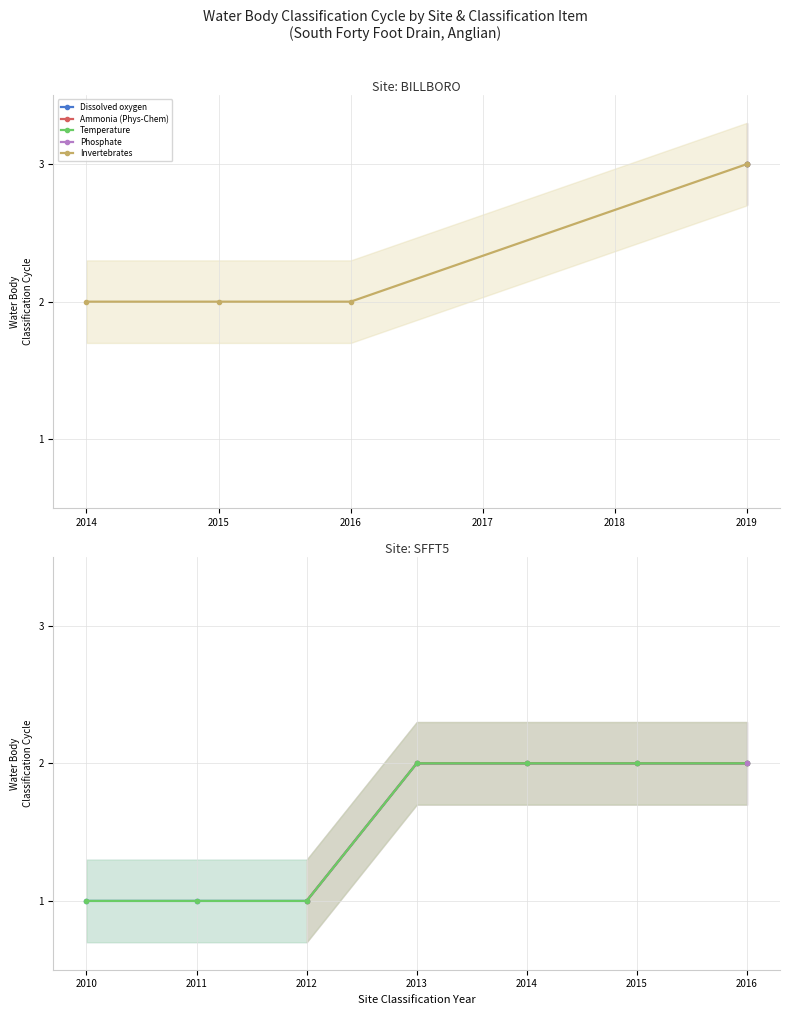

True or false: Invertebrates has a value of 3 at 2019.

True